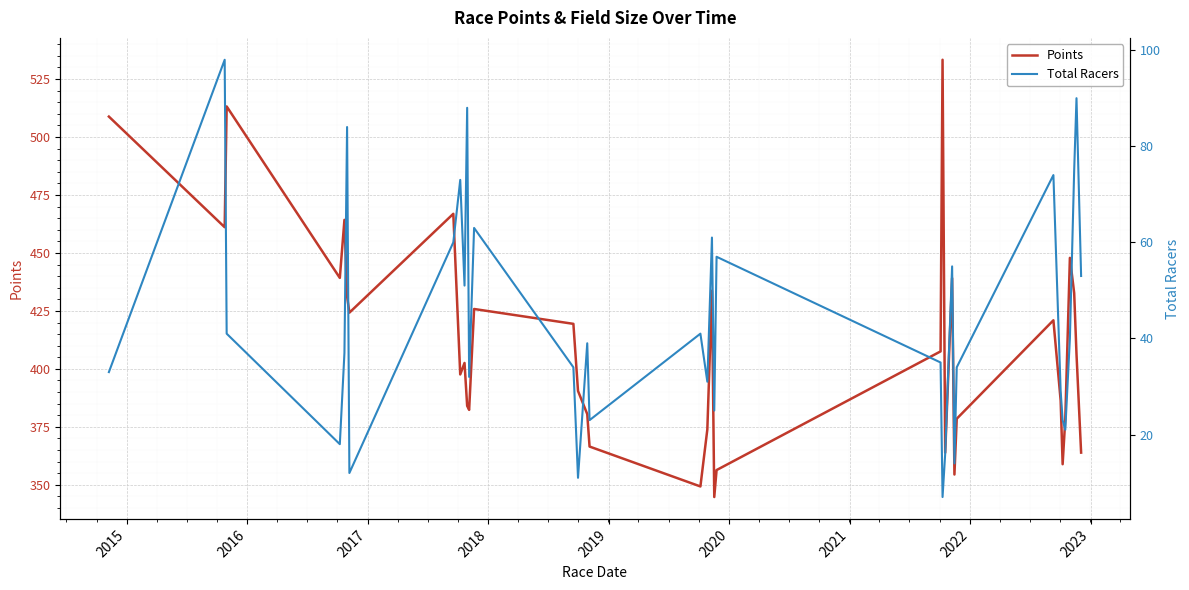

List the series in order of their peak value, lowest first.

Total Racers, Points